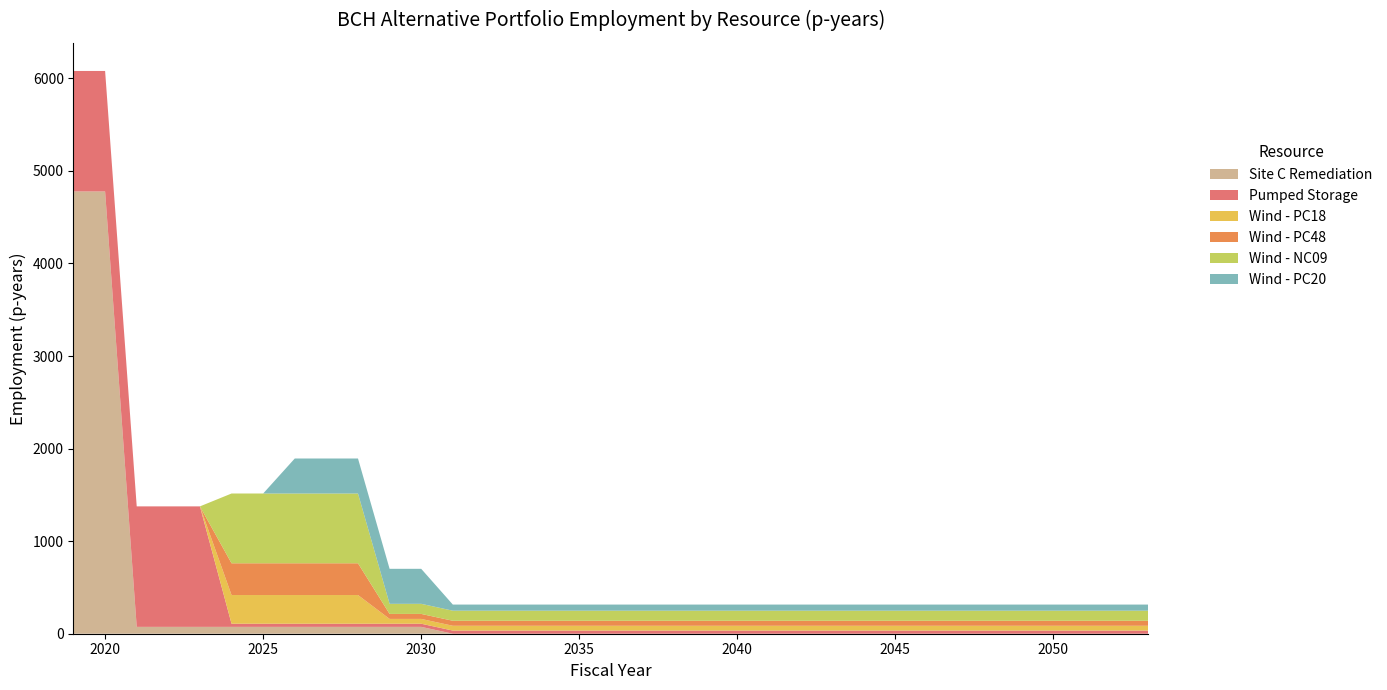

Reading right to left, extract all data points from this chart.

Site C Remediation: 0.0	0.0	0.0	0.0	0.0	0.0	0.0	0.0	0.0	0.0	0.0	0.0	0.0	0.0	0.0	0.0	0.0	0.0	0.0	0.0	0.0	0.0	0.0	74.0	74.0	74.0	74.0	74.0	74.0	74.0	74.0	74.0	74.0	4777.8	4777.8
Pumped Storage: 34.0	34.0	34.0	34.0	34.0	34.0	34.0	34.0	34.0	34.0	34.0	34.0	34.0	34.0	34.0	34.0	34.0	34.0	34.0	34.0	34.0	34.0	34.0	34.0	34.0	34.0	34.0	34.0	34.0	34.0	1301.8	1301.8	1301.8	1301.8	1301.8
Wind - PC18: 52.0	52.0	52.0	52.0	52.0	52.0	52.0	52.0	52.0	52.0	52.0	52.0	52.0	52.0	52.0	52.0	52.0	52.0	52.0	52.0	52.0	52.0	52.0	52.0	52.0	310.0	310.0	310.0	310.0	310.0	0.0	0.0	0.0	0.0	0.0
Wind - PC48: 54.0	54.0	54.0	54.0	54.0	54.0	54.0	54.0	54.0	54.0	54.0	54.0	54.0	54.0	54.0	54.0	54.0	54.0	54.0	54.0	54.0	54.0	54.0	54.0	54.0	343.0	343.0	343.0	343.0	343.0	0.0	0.0	0.0	0.0	0.0
Wind - NC09: 109.0	109.0	109.0	109.0	109.0	109.0	109.0	109.0	109.0	109.0	109.0	109.0	109.0	109.0	109.0	109.0	109.0	109.0	109.0	109.0	109.0	109.0	109.0	109.0	109.0	753.8	753.8	753.8	753.8	753.8	0.0	0.0	0.0	0.0	0.0
Wind - PC20: 66.0	66.0	66.0	66.0	66.0	66.0	66.0	66.0	66.0	66.0	66.0	66.0	66.0	66.0	66.0	66.0	66.0	66.0	66.0	66.0	66.0	66.0	66.0	378.2	378.2	378.2	378.2	378.2	0.0	0.0	0.0	0.0	0.0	0.0	0.0